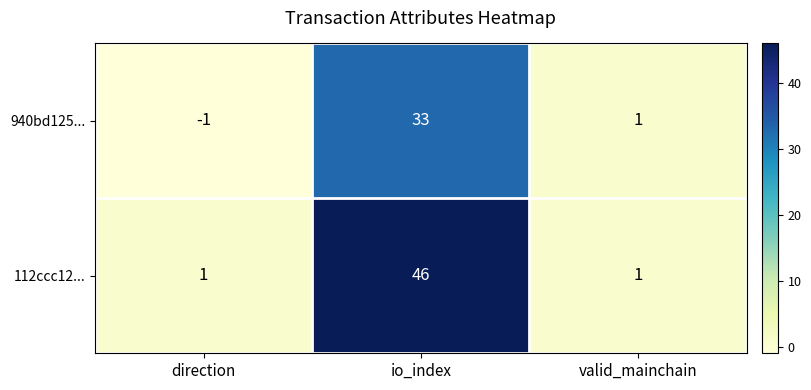

Reading left to right, transcribe all the data shown in this chart.

940bd125...: -1	33	1
112ccc12...: 1	46	1